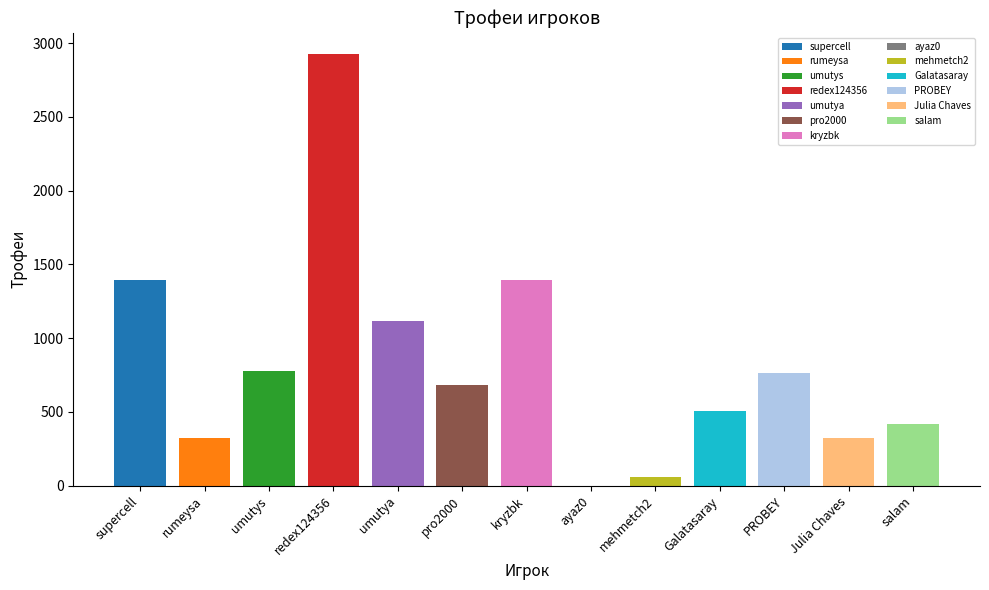

Where does the data first go above 684?

supercell